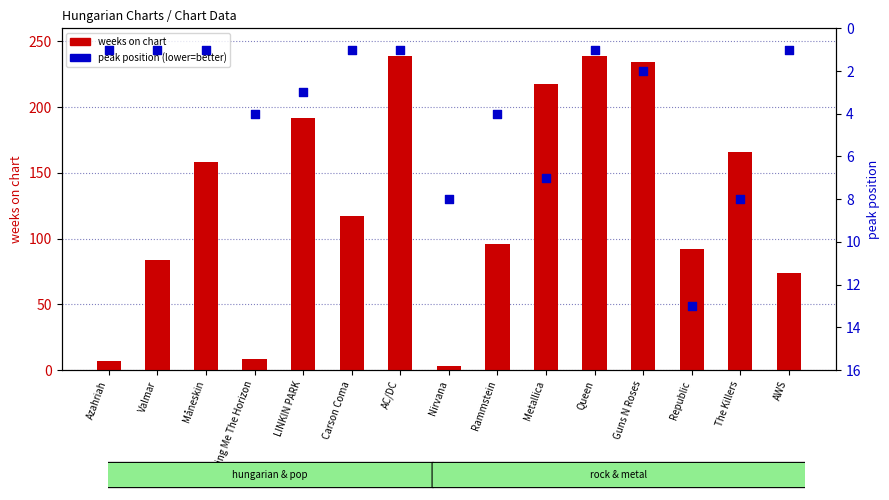

At how many categories does at least one series exceed 46?

12